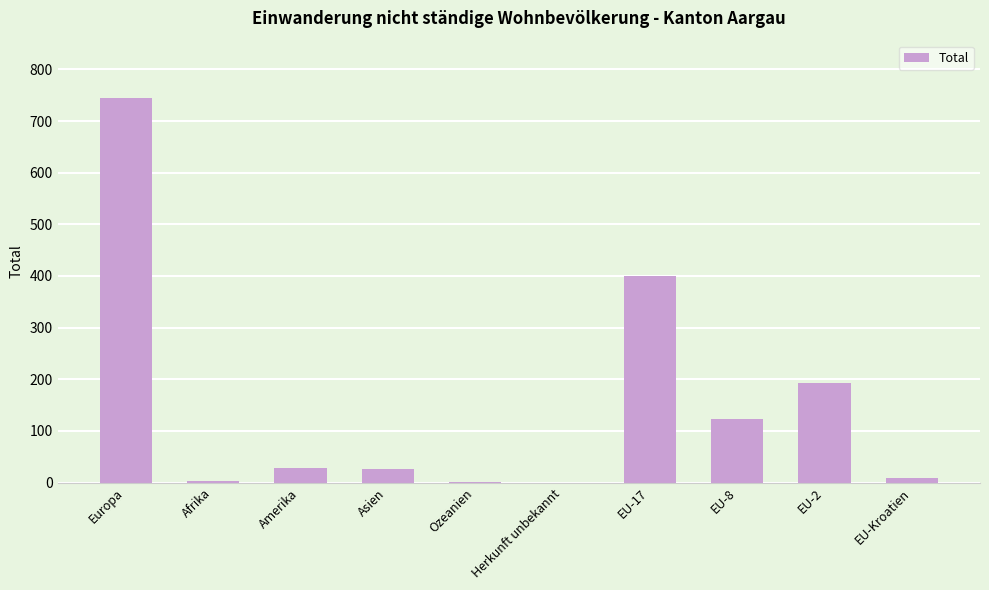

True or false: the data shows 189 at EU-8.

False